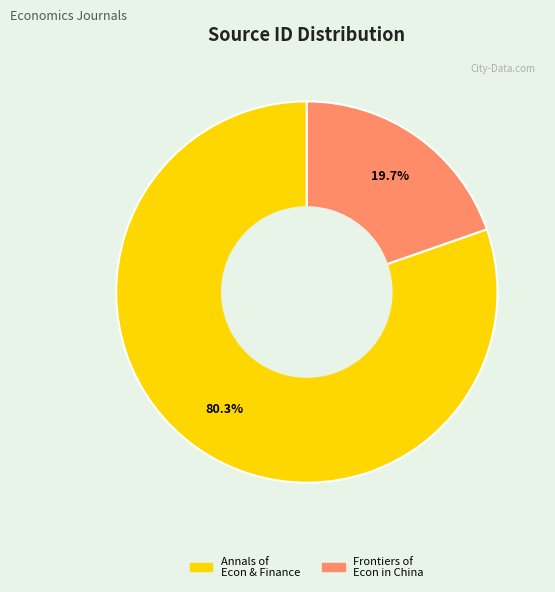

Is there a majority slice in this chart?

Yes